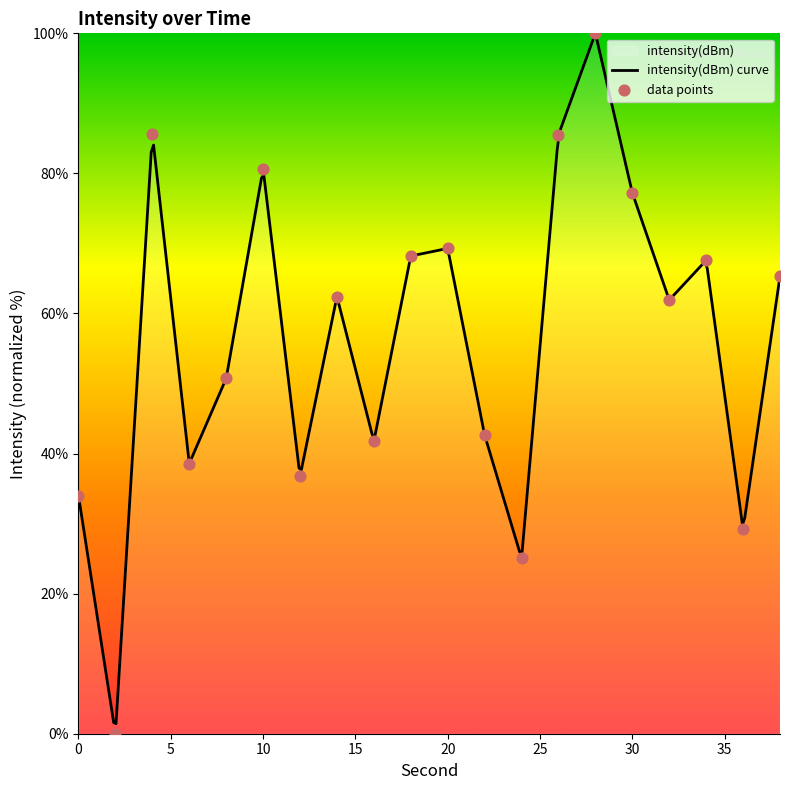

Between 10 and 8, which is larger?

10